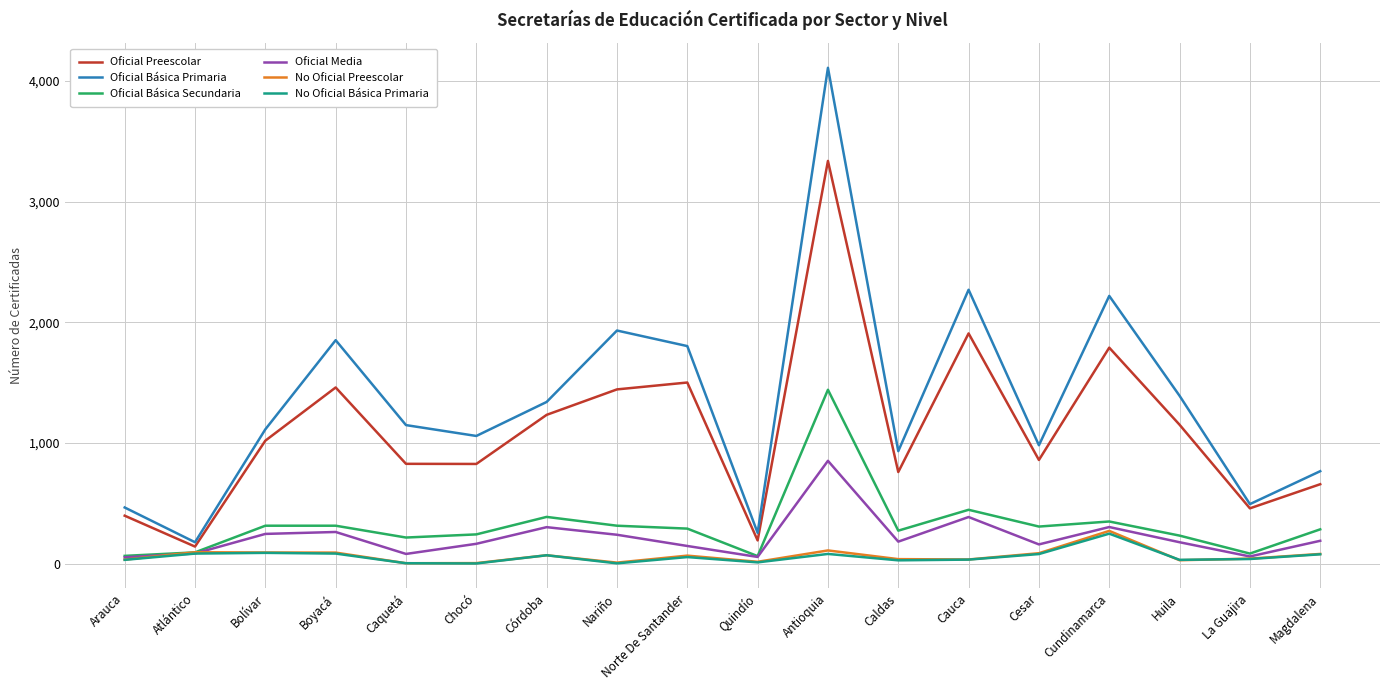

At which category is the sum across all series the highest?

Antioquia